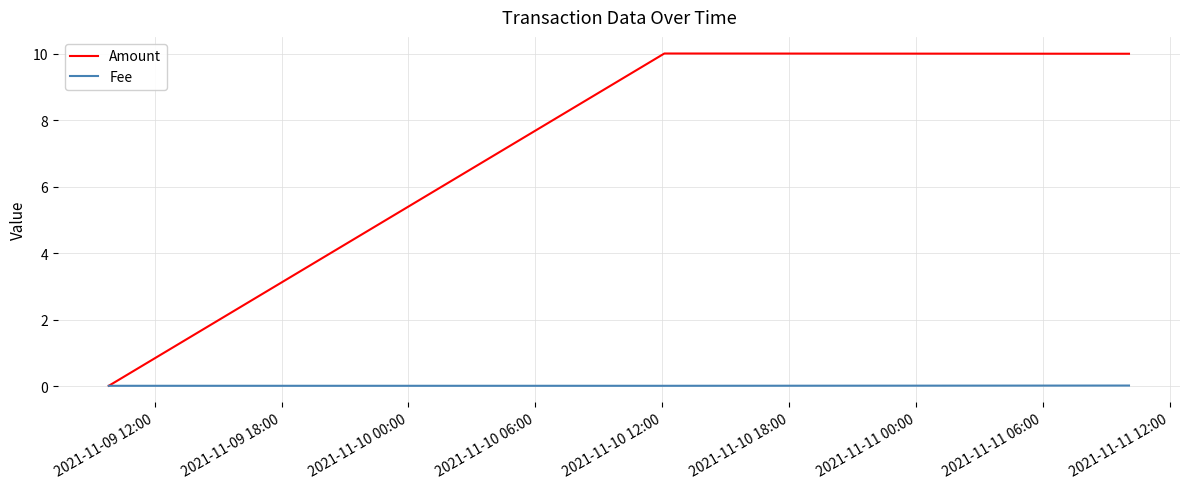

Which series has the widest spread of values?

Amount